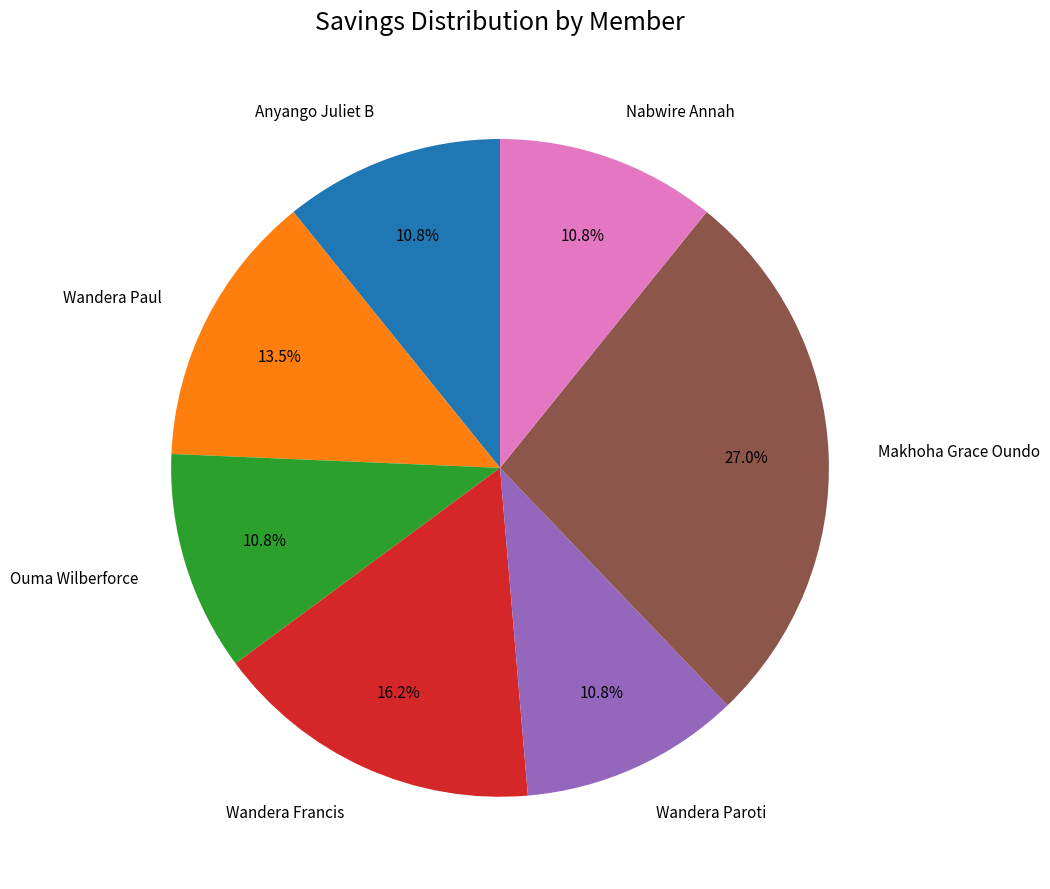

How many slices are in this pie chart?

7